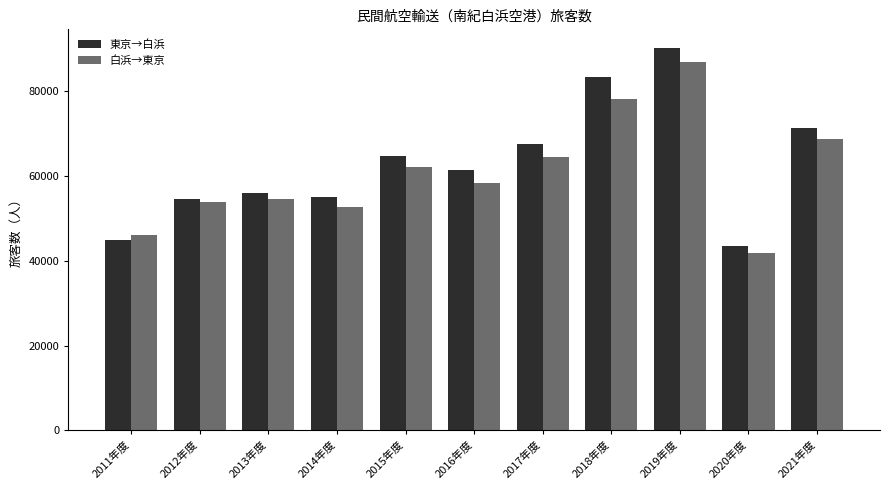

What are all the series names shown in the legend?

東京→白浜, 白浜→東京